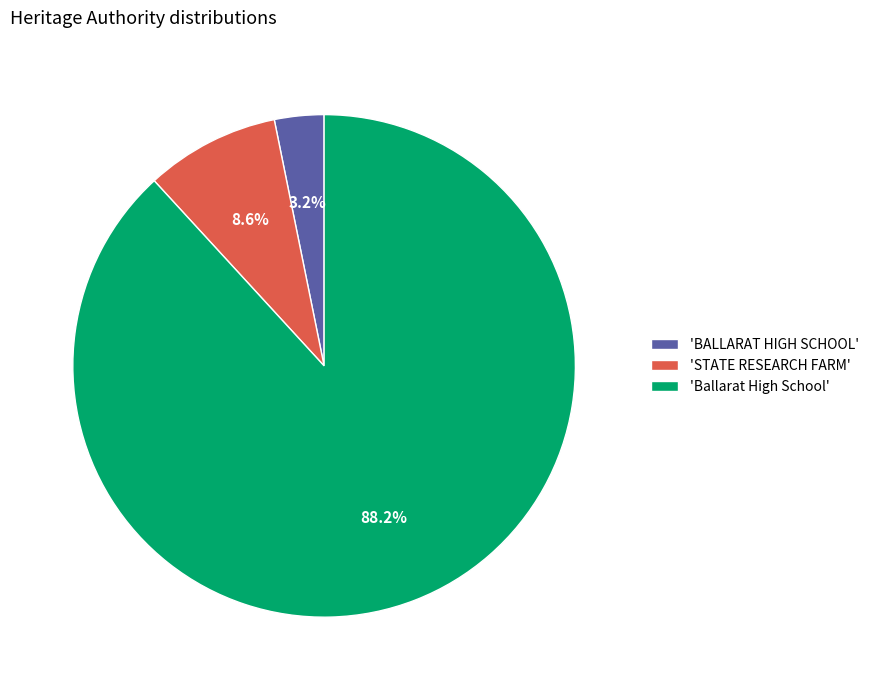

What is the ratio of the value at 'BALLARAT HIGH SCHOOL' to the value at 'STATE RESEARCH FARM'?

0.4